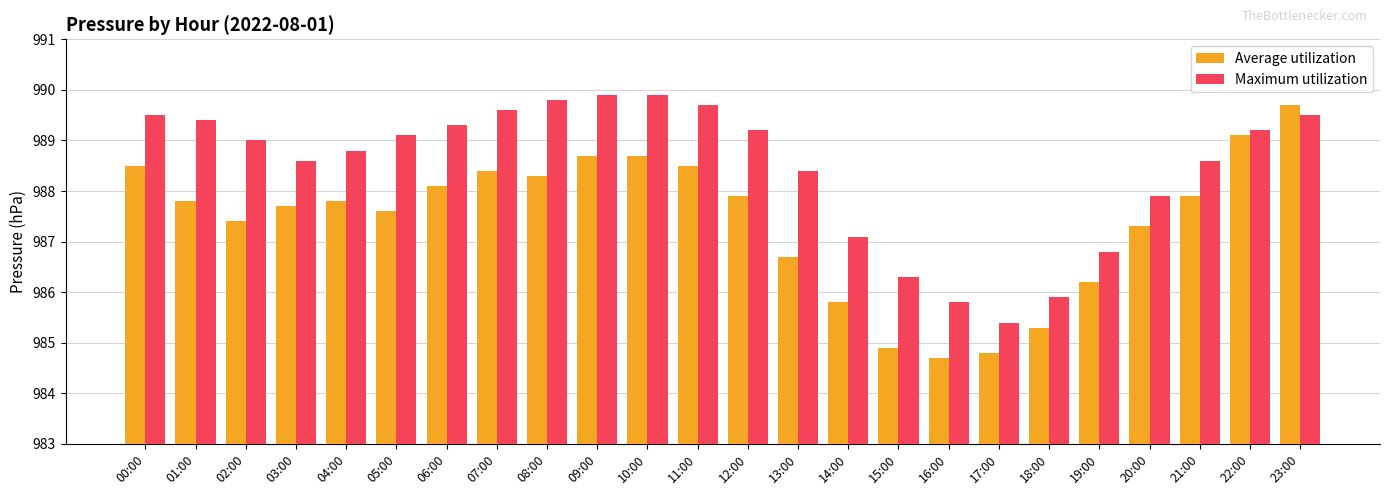

Which series changed the most between 02:00 and 04:00?

Average utilization